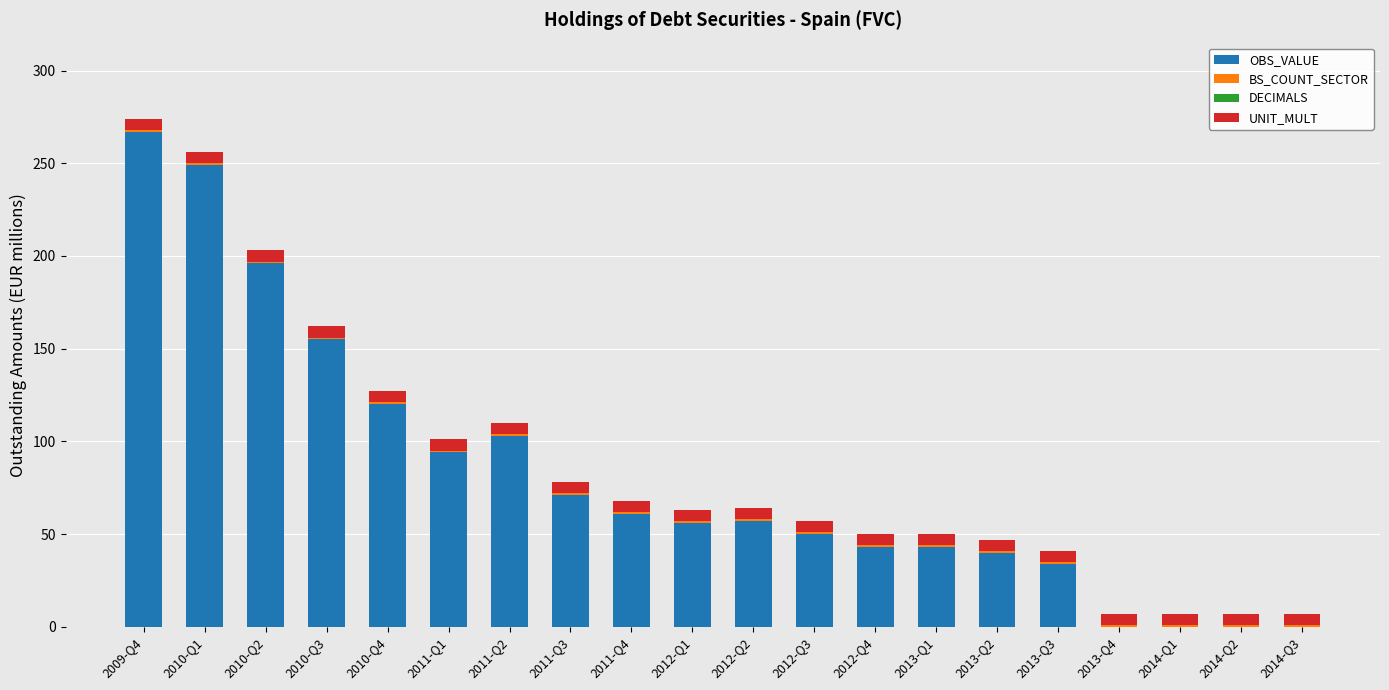

Which category has the highest value in the OBS_VALUE series?

2009-Q4